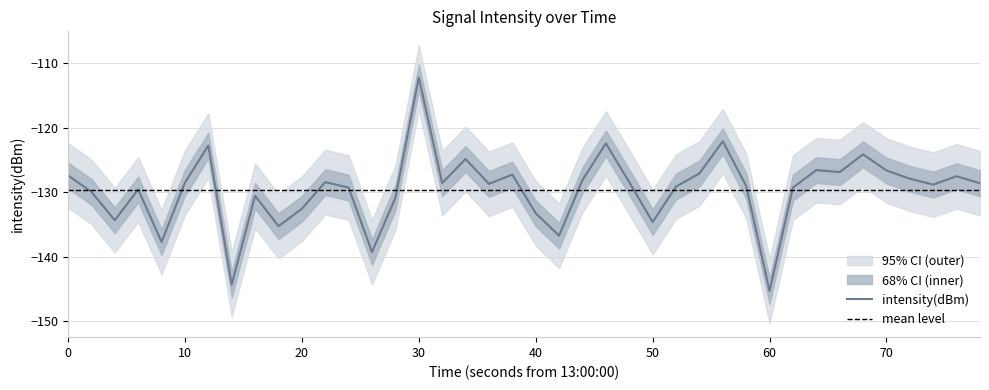

Between 10 and 35, which series saw the biggest shift?

intensity(dBm)